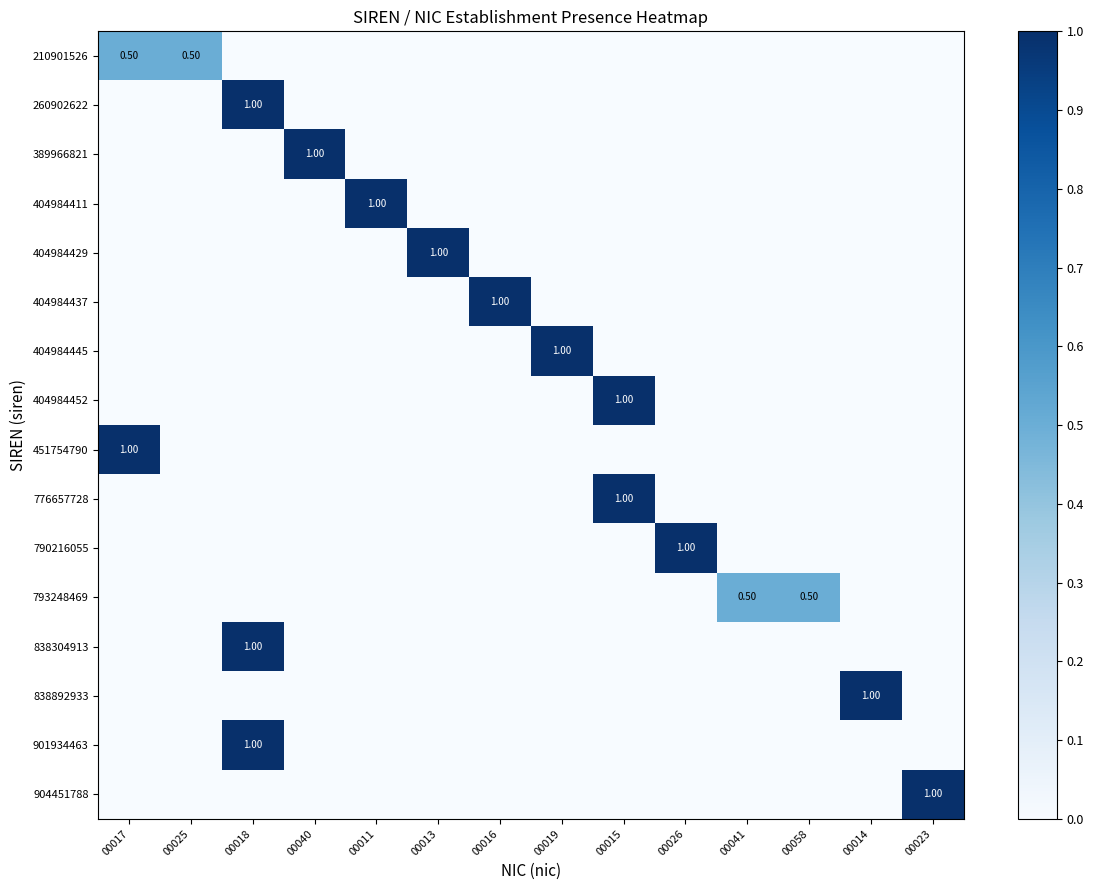

List the labels in order of 404984452 value, smallest first.

00017, 00025, 00018, 00040, 00011, 00013, 00016, 00019, 00026, 00041, 00058, 00014, 00023, 00015